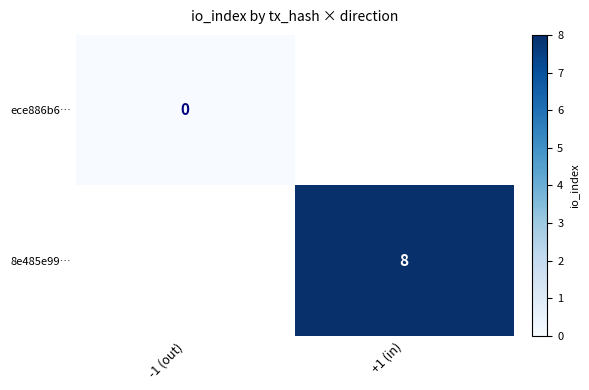

True or false: ece886b6… has a value of 0.0 at -1 (out).

True